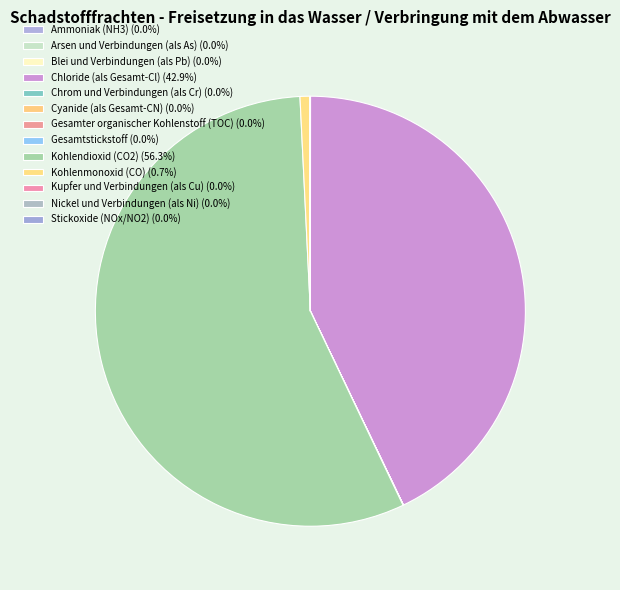

Does Arsen und Verbindungen (als As) account for over 50% of the chart?

No